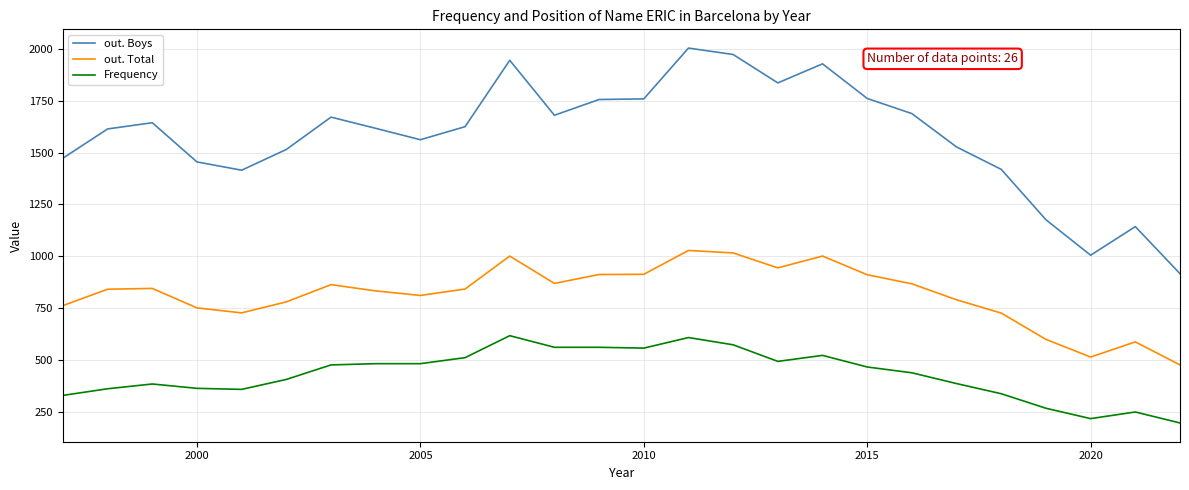

What is the difference between the maximum and minimum values in the out. Boys series?

1088